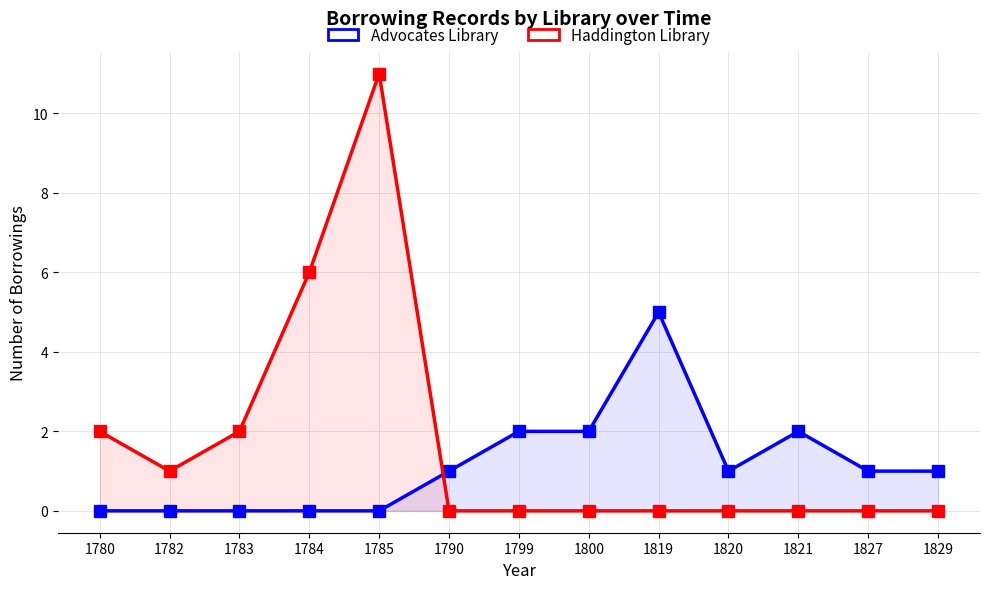

At which category does Haddington Library reach its first local peak?

1785